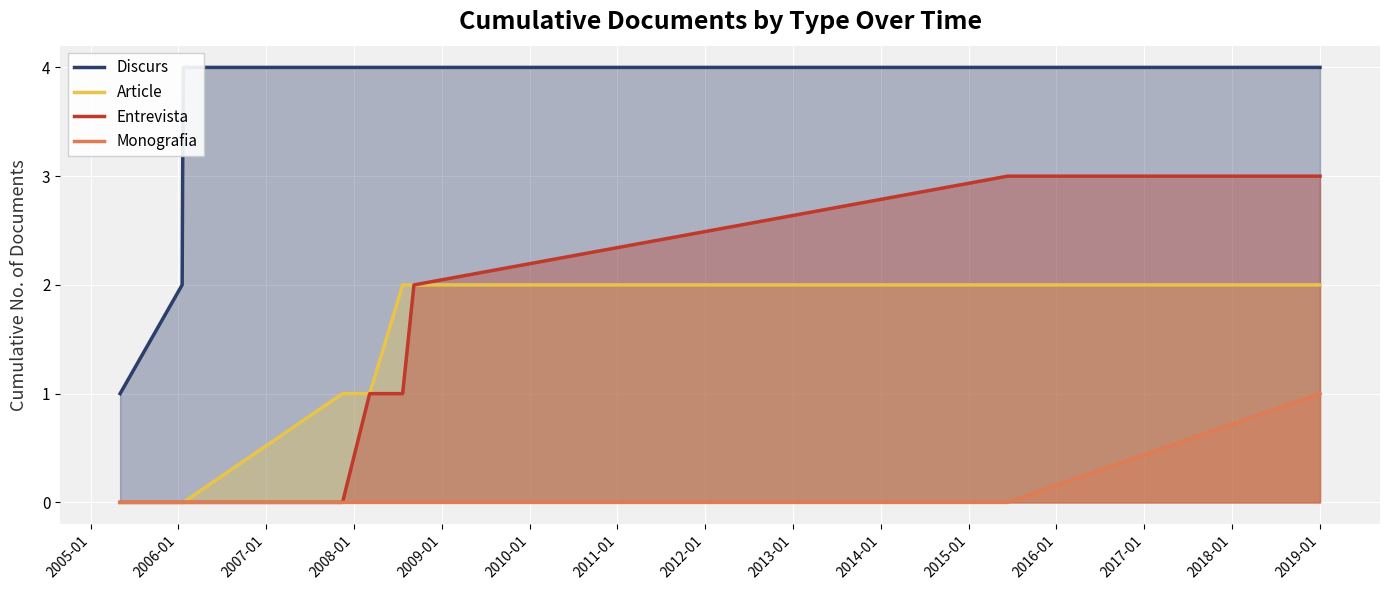

What is the highest value of the Entrevista series?

3